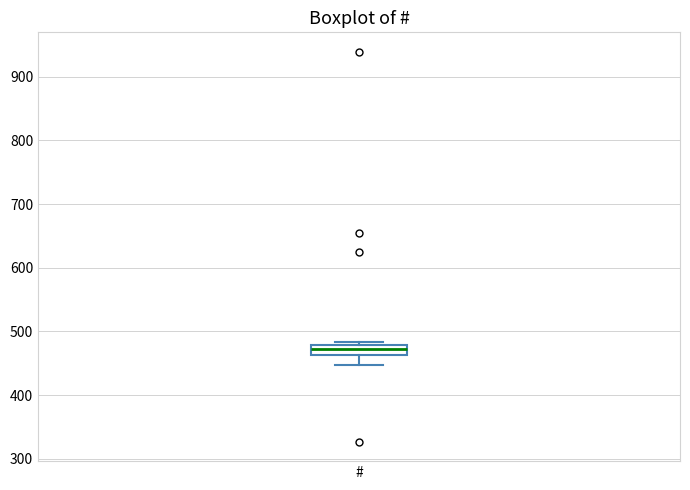

Read this box plot against the y-axis: the position of the median line, the range covered by the box, and the ends of both whiskers. The values are not printed on the chart, so give them approximately, as read against the axis.

median 470, box 460 to 480, whiskers 450 to 480 (just above the box's upper edge)